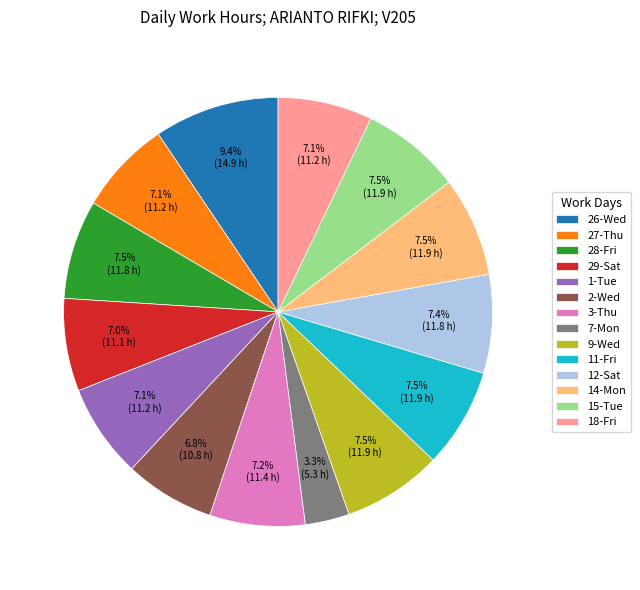

Does any single category account for the majority?

No